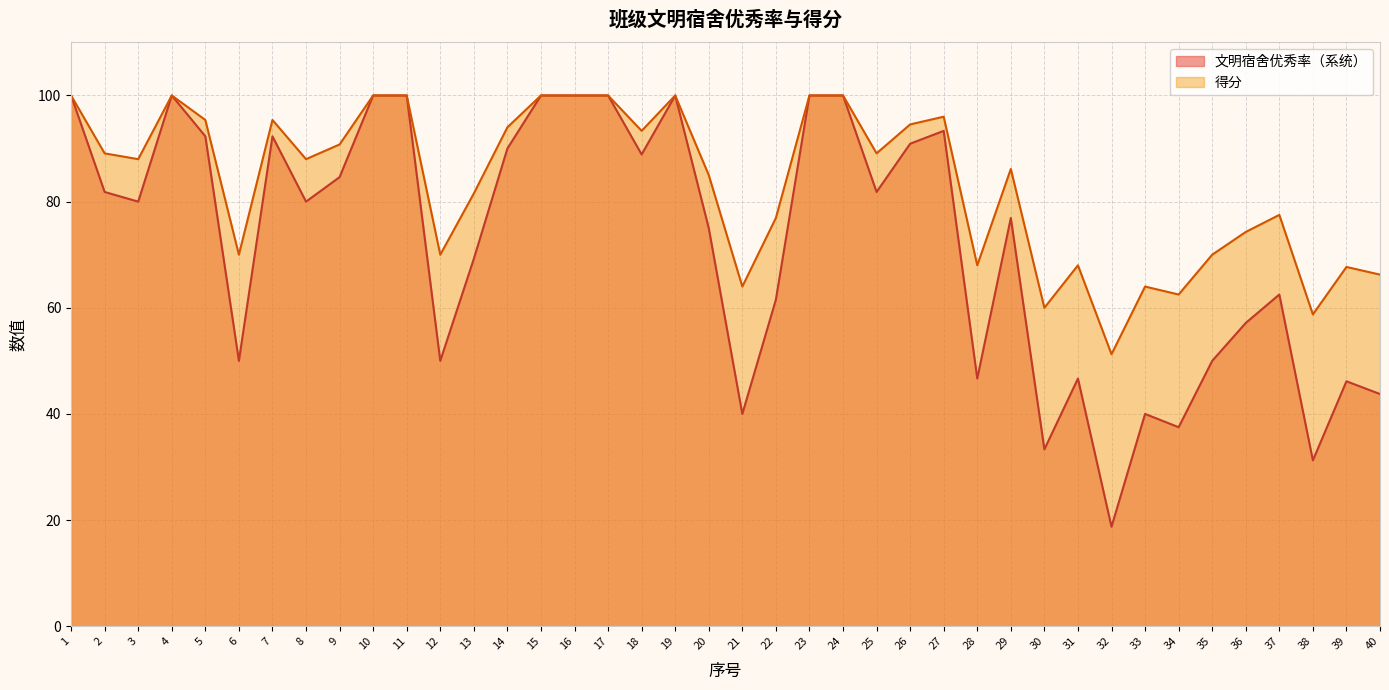

At which label does 得分 first exceed 88?

1